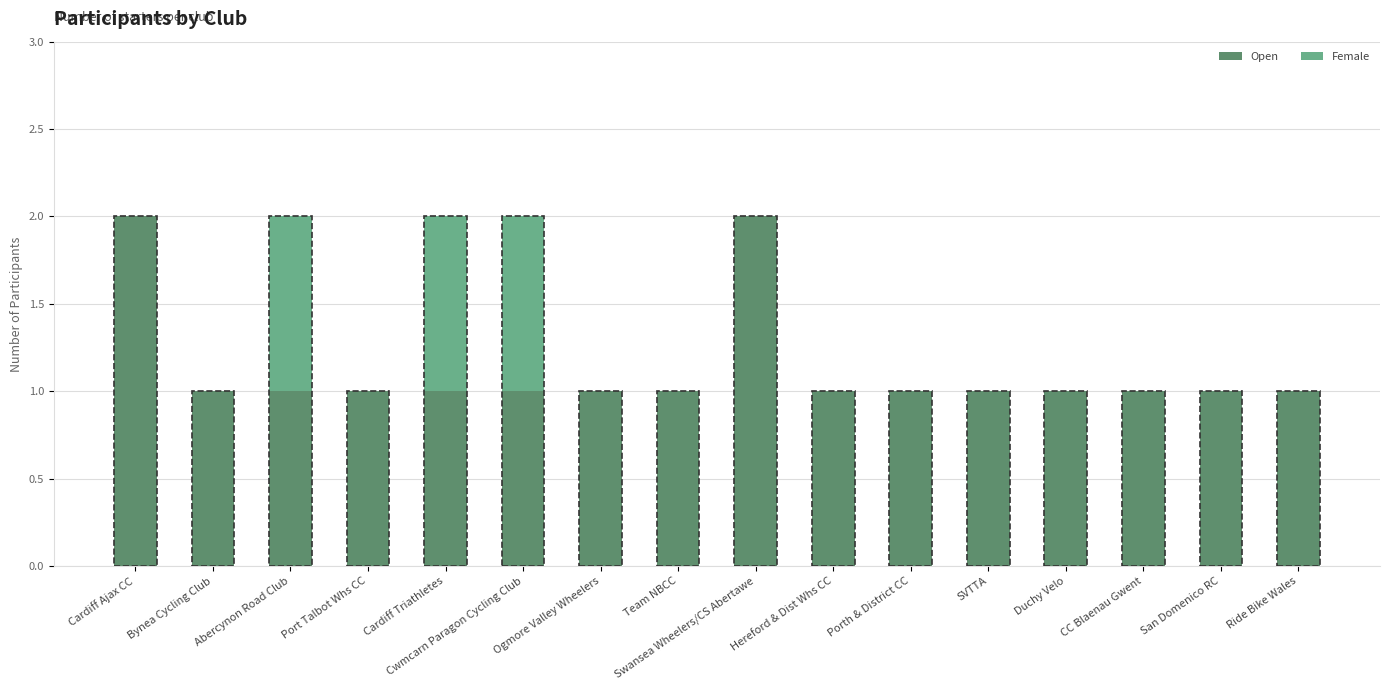

True or false: Open has a value of 1 at Hereford & Dist Whs CC.

True